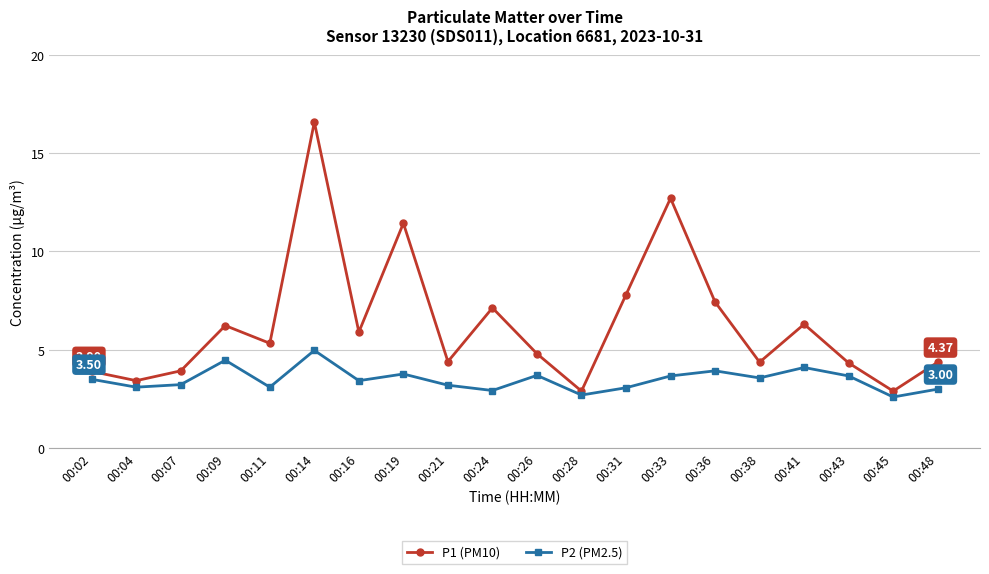

At which label is P1 (PM10) closest to 9?

00:31